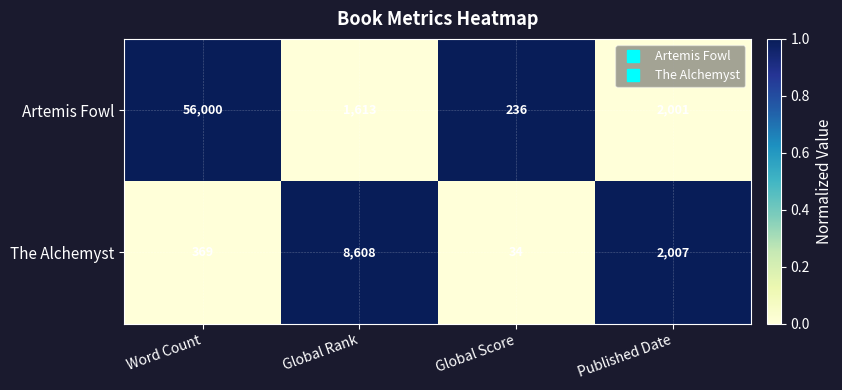

What is the sum of all The Alchemyst values?

11018